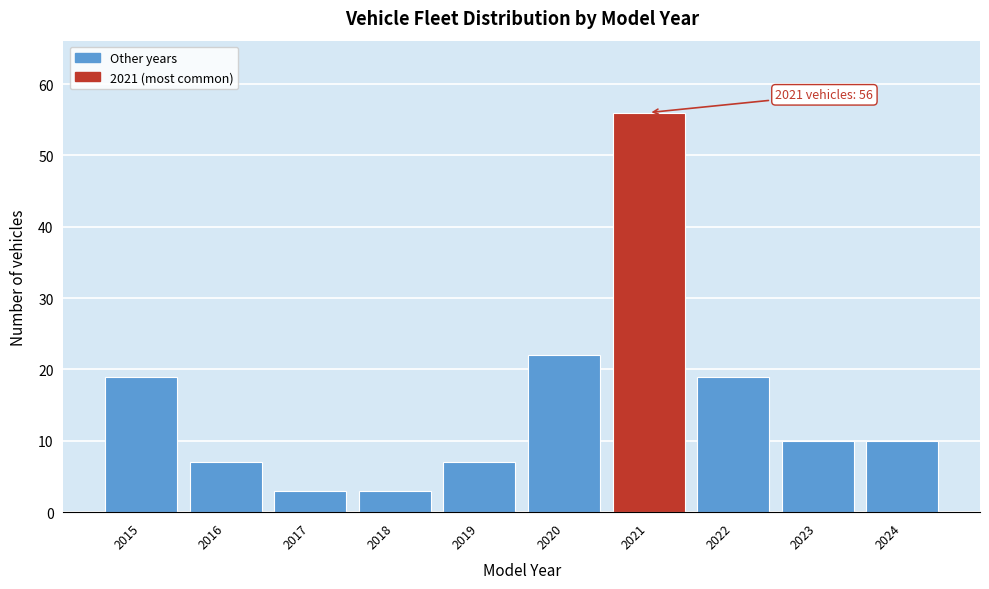

Reading right to left, list all the values displayed in this chart.

2024=10	2023=10	2022=19	2021=56	2020=22	2019=7	2018=3	2017=3	2016=7	2015=19